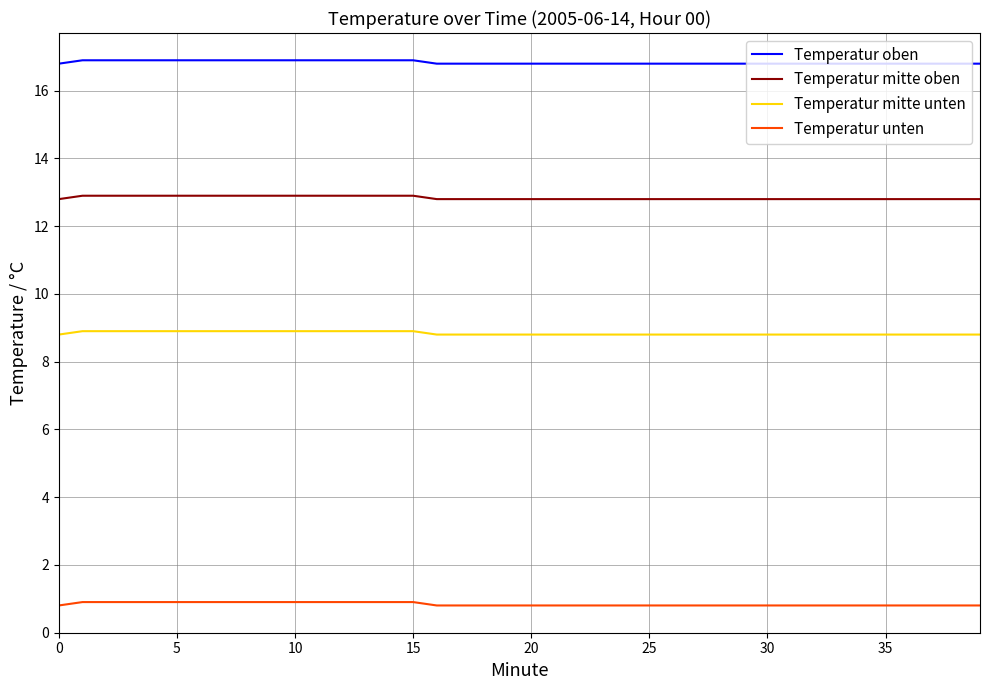

Which series has the largest total across all categories?

Temperatur oben